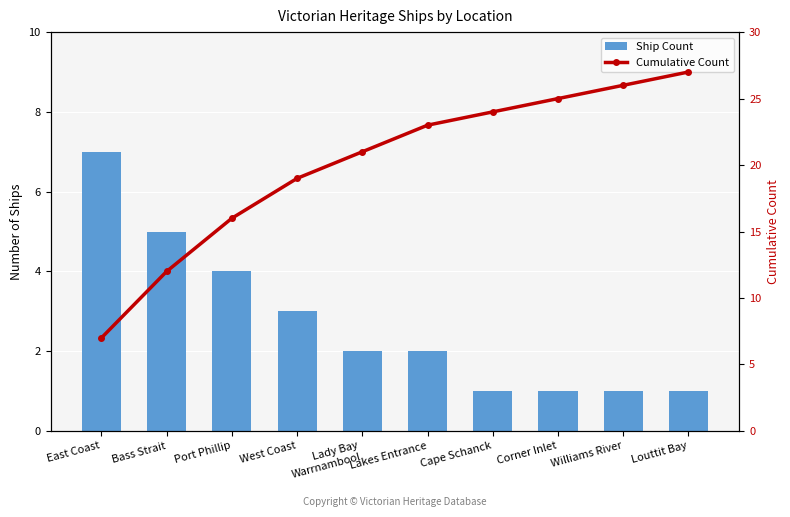

Count the number of categories in the chart.

10